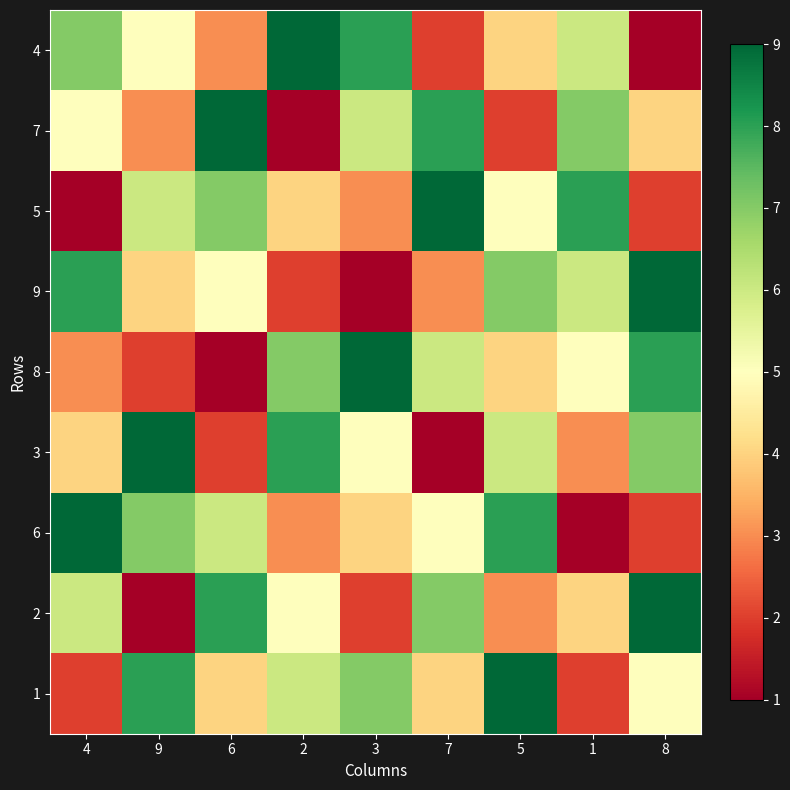

List the series in order of their peak value, lowest first.

4, 7, 5, 9, 8, 3, 6, 2, 1